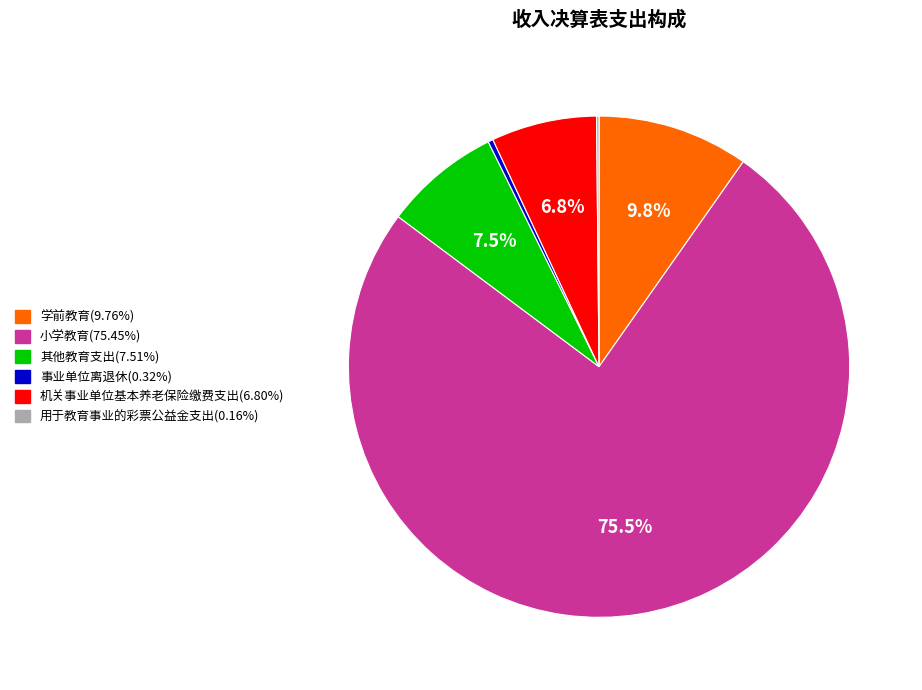

Does 小学教育 account for over 50% of the chart?

Yes